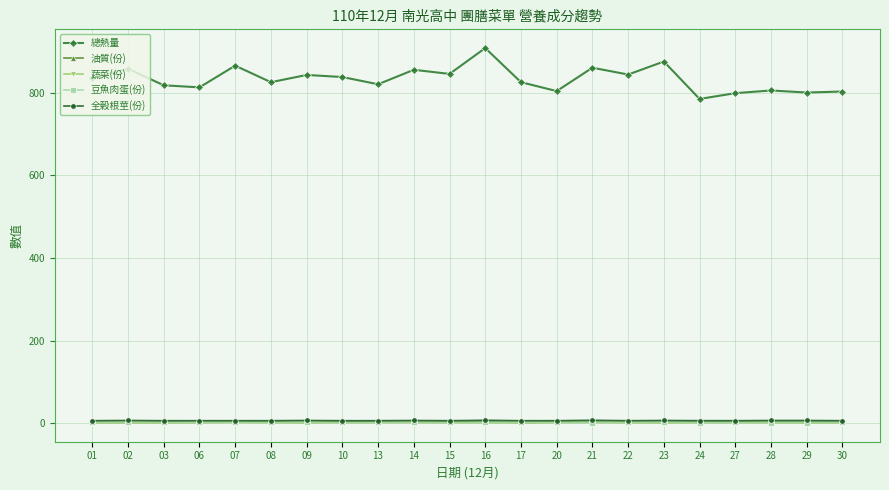

What is the minimum value for 總熱量?

784.5